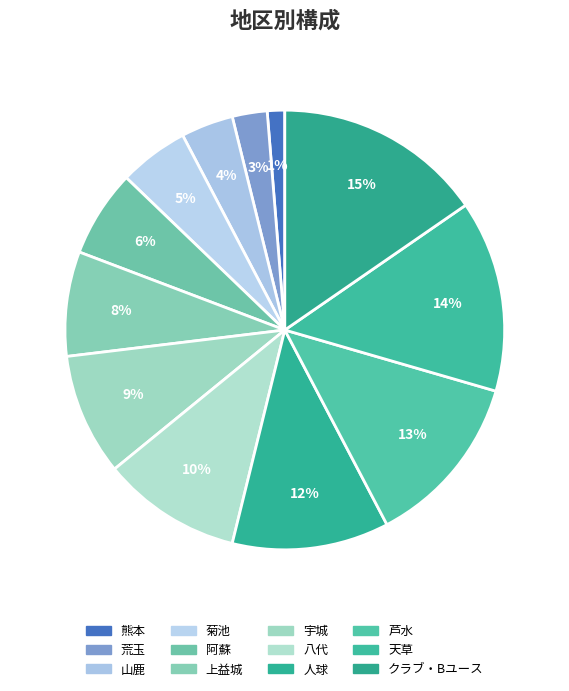

Count the number of slices in the pie.

12